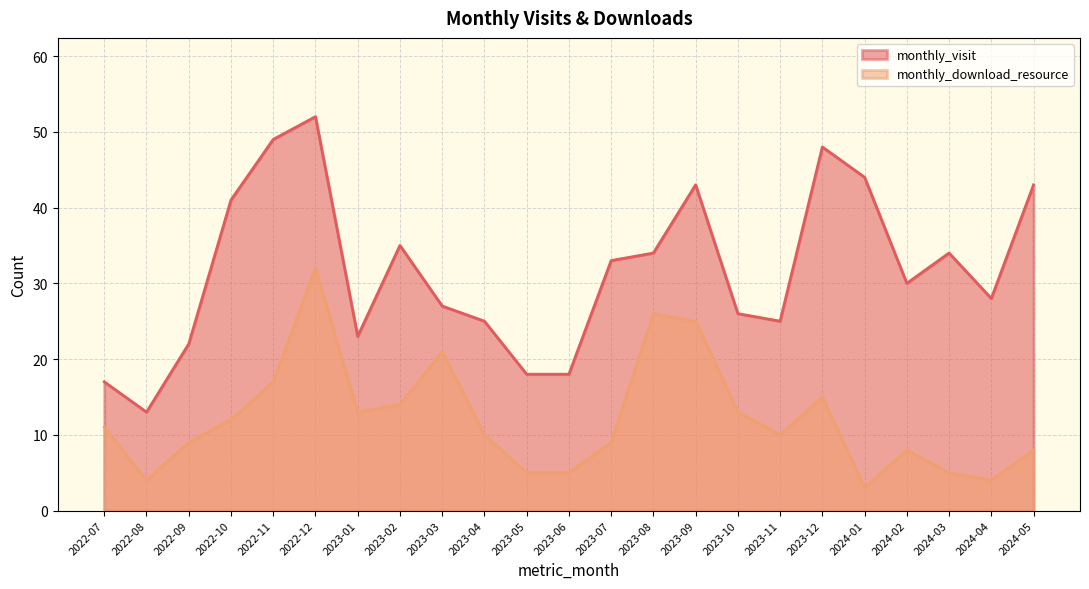

True or false: monthly_visit and monthly_download_resource intersect in this chart.

False